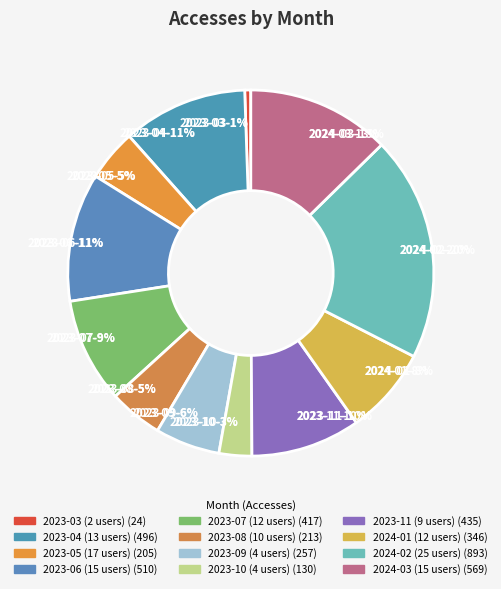

What is the smallest slice in the pie chart?

2023-03 (2 users)